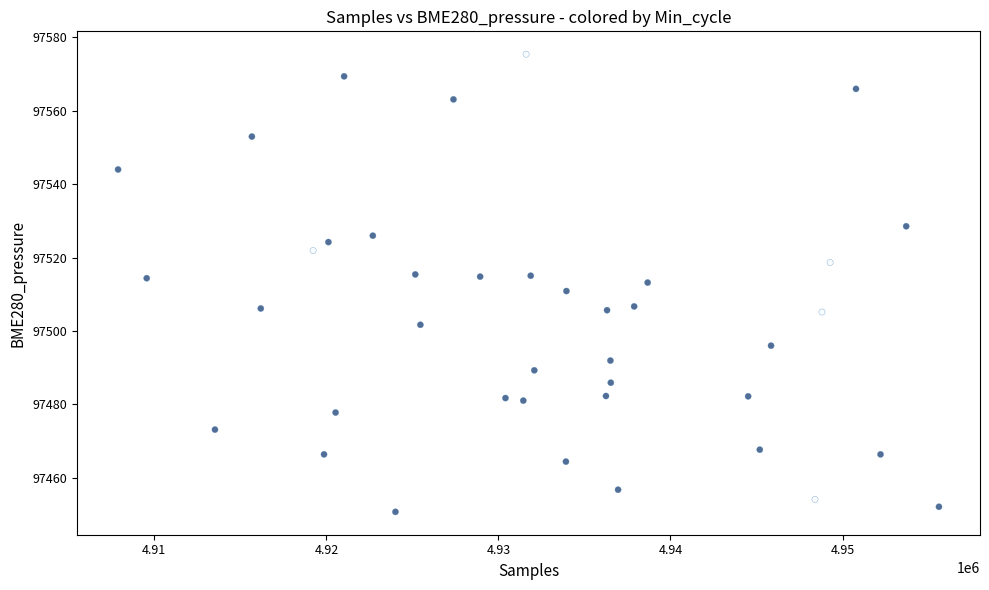

What is the range of Y values (max minus min)?

124.7